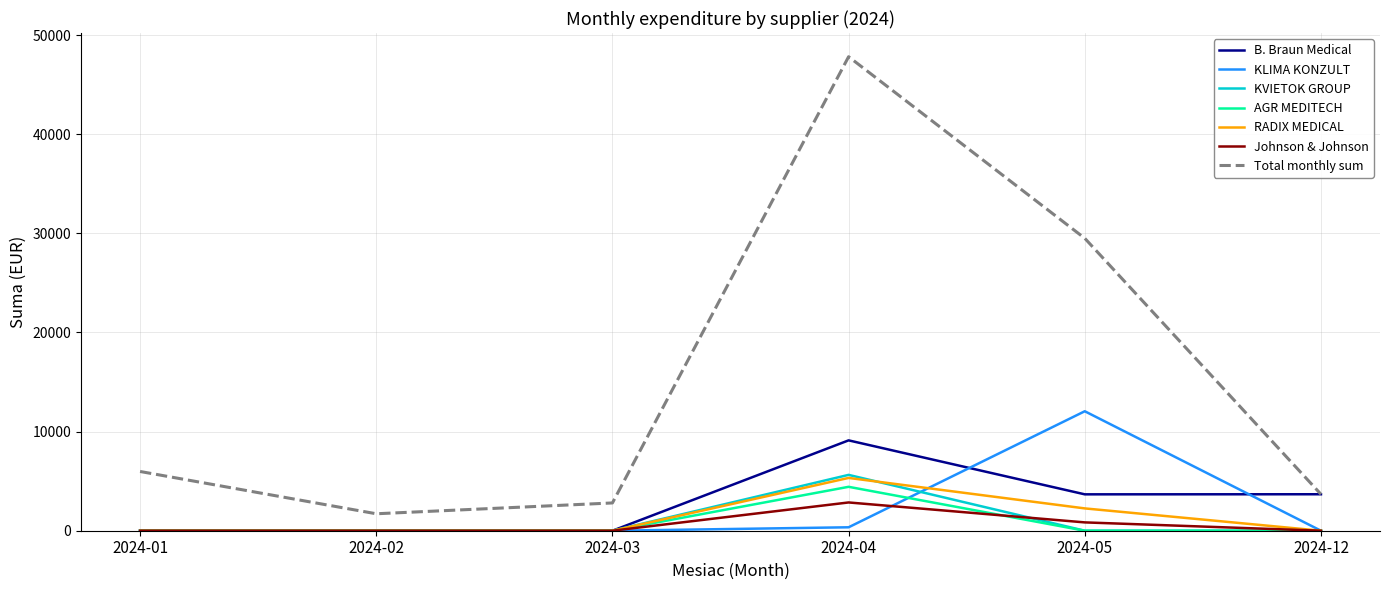

At which category is the sum across all series the highest?

2024-04